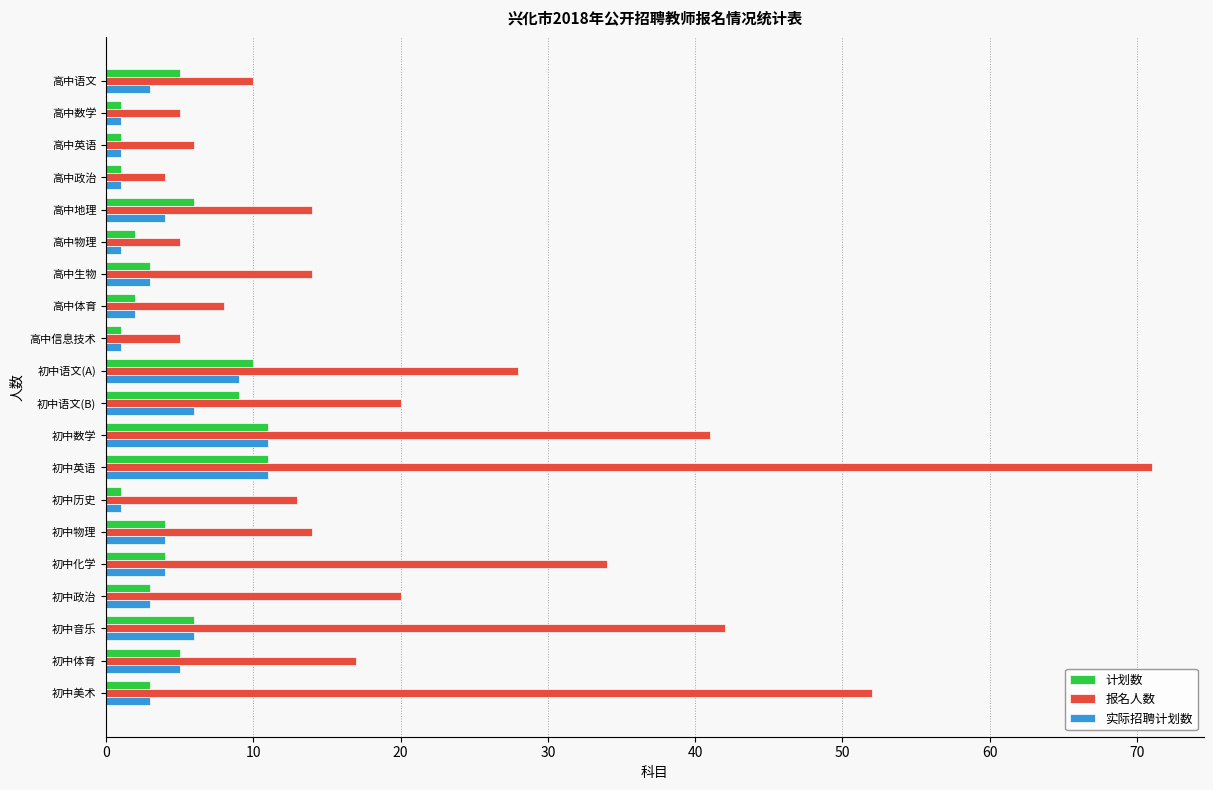

What is the minimum value for 报名人数?

4